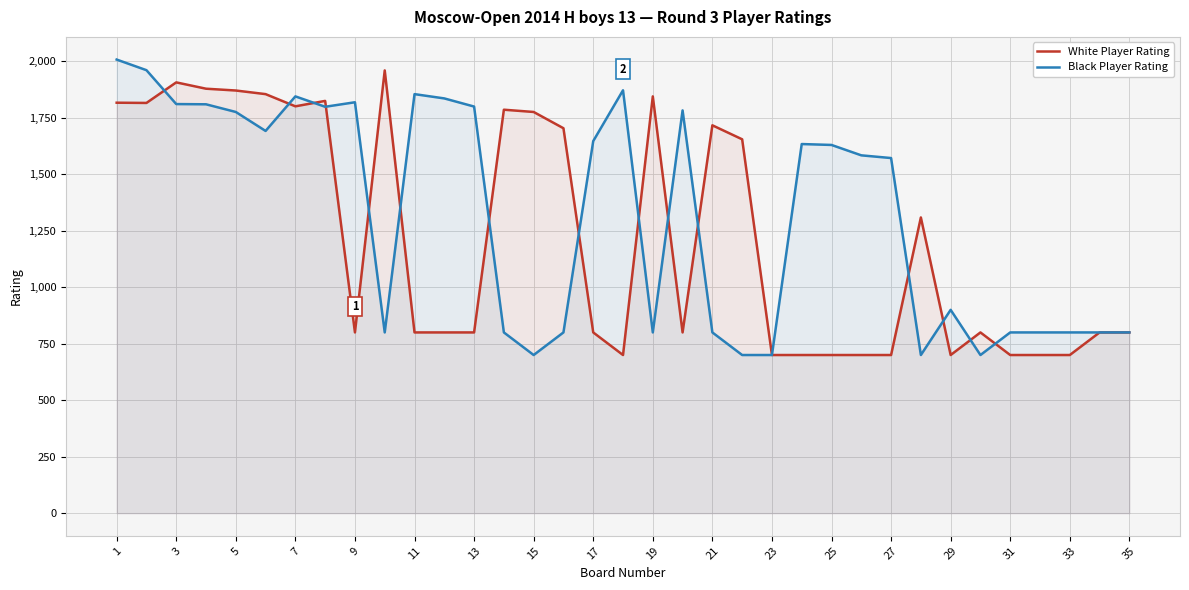

What is the smallest value displayed?

700